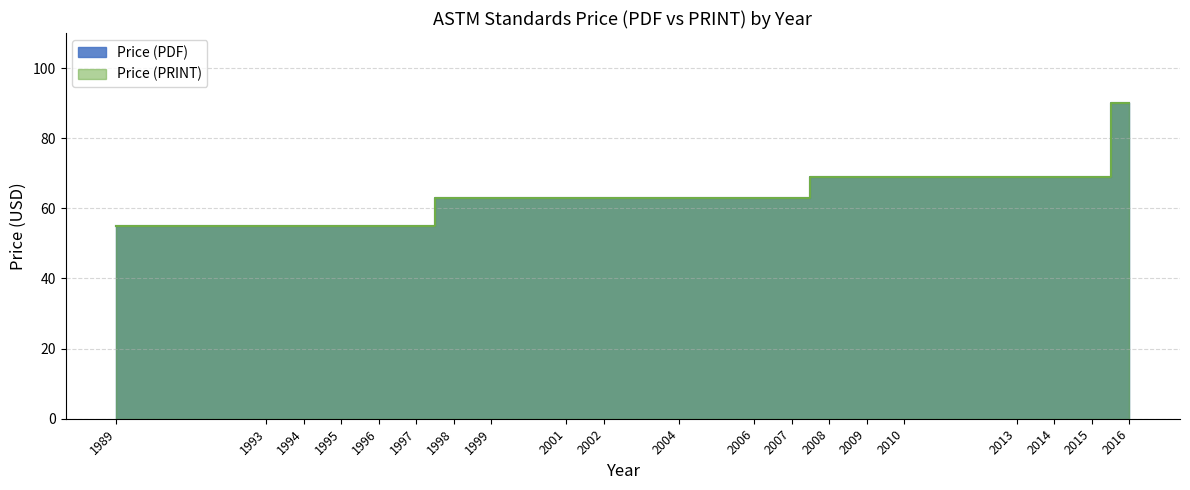

How many lines are shown in the chart?

2